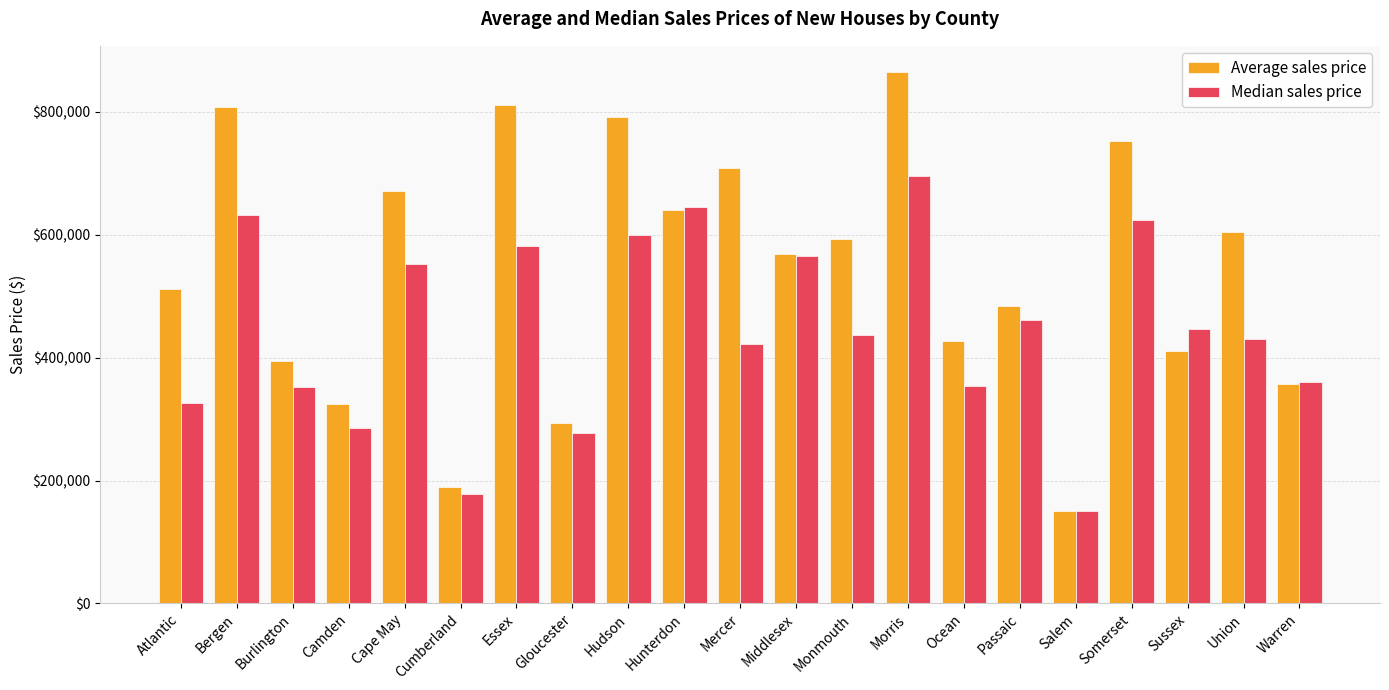

Count the number of categories in the chart.

21